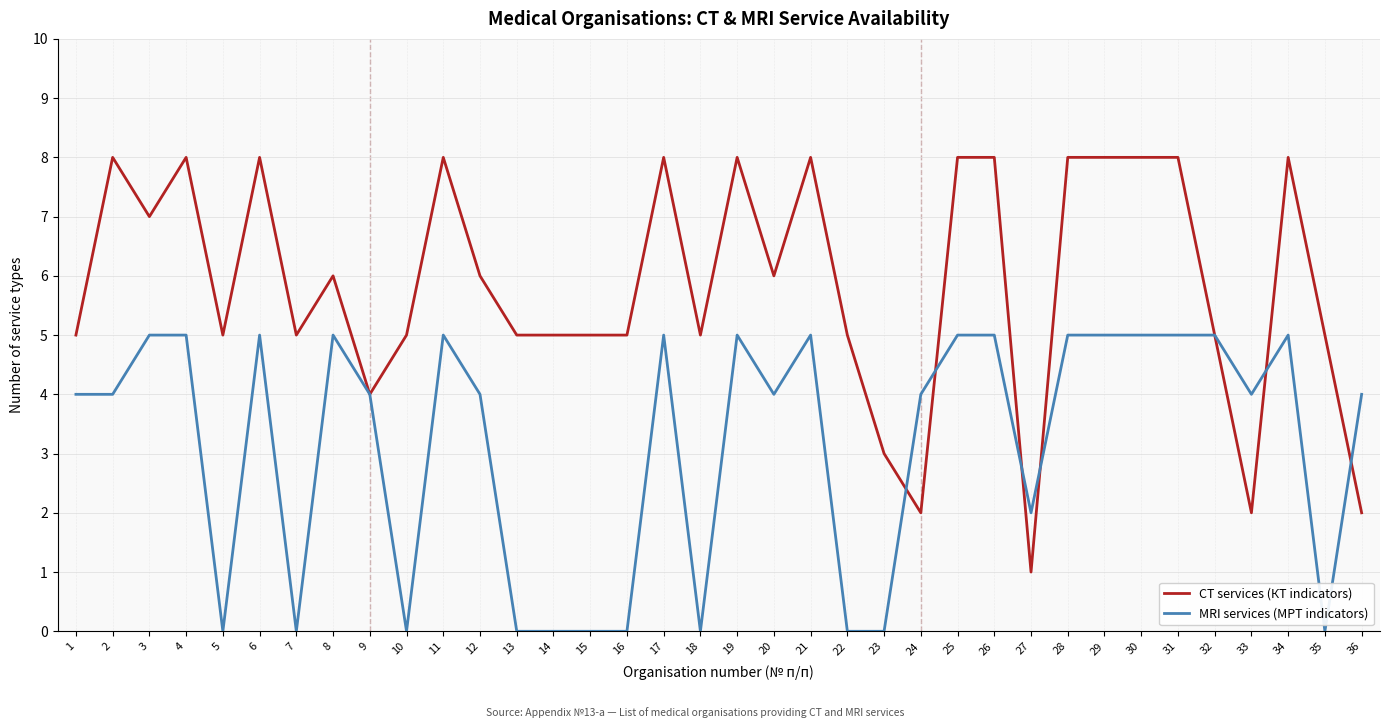

Which series has the widest spread of values?

CT services (КТ indicators)